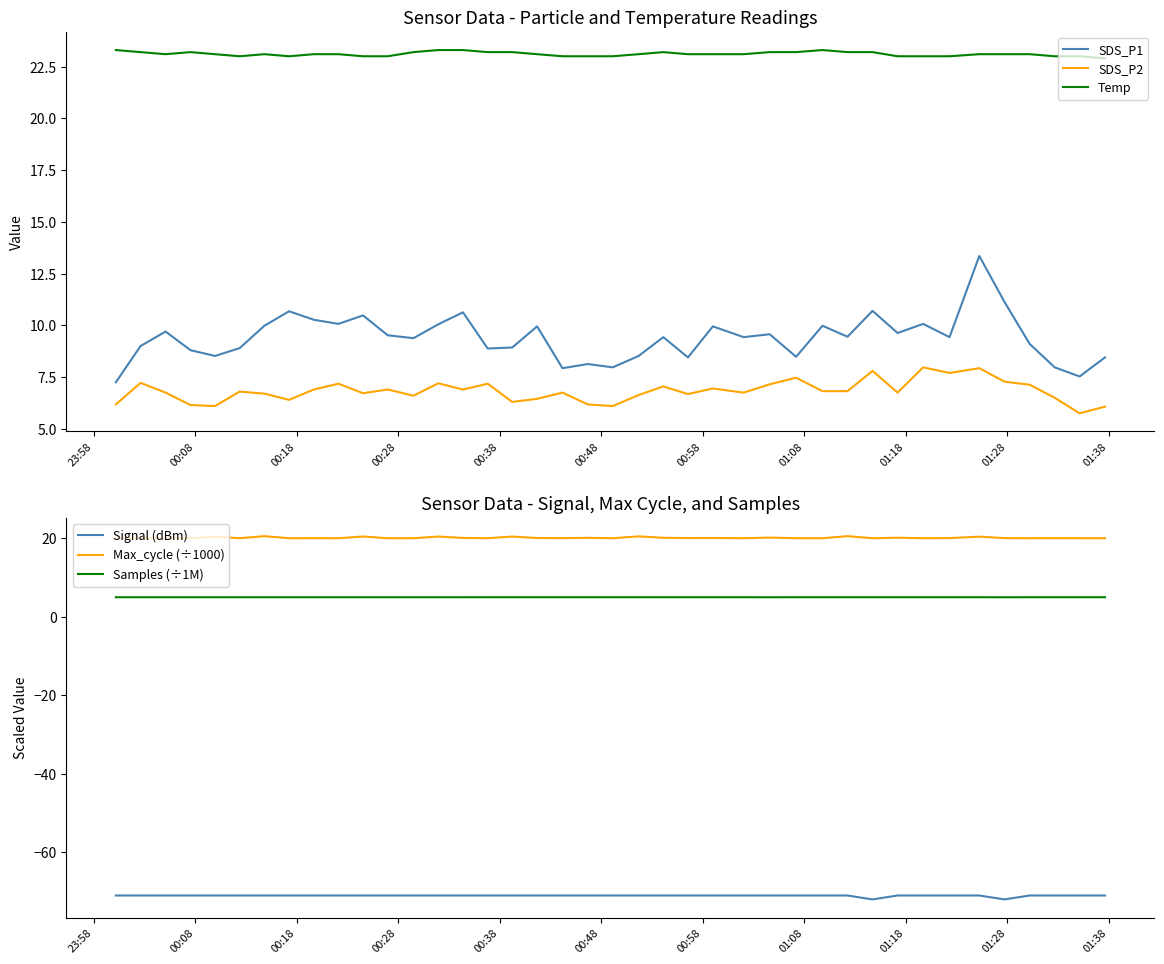

True or false: Samples (÷1M) and SDS_P1 intersect in this chart.

False